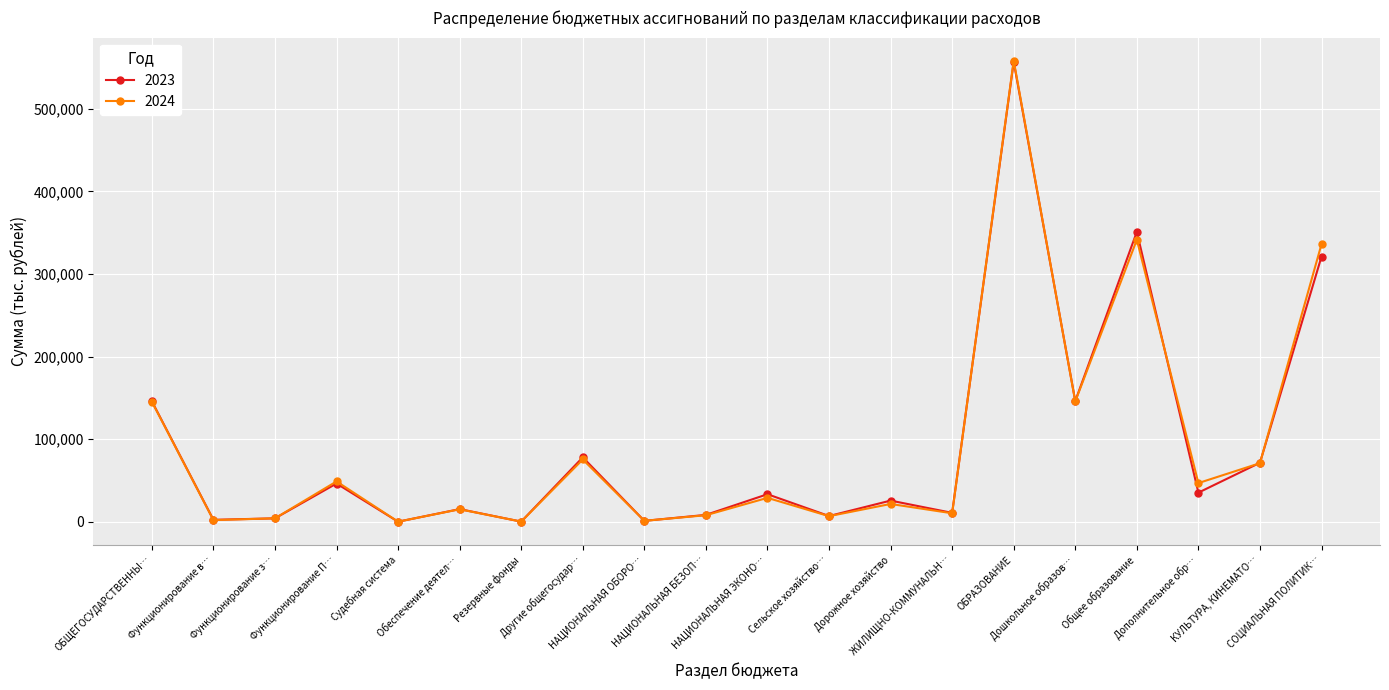

Where is 2023 nearest to the value 278482?

СОЦИАЛЬНАЯ ПОЛИТИК…